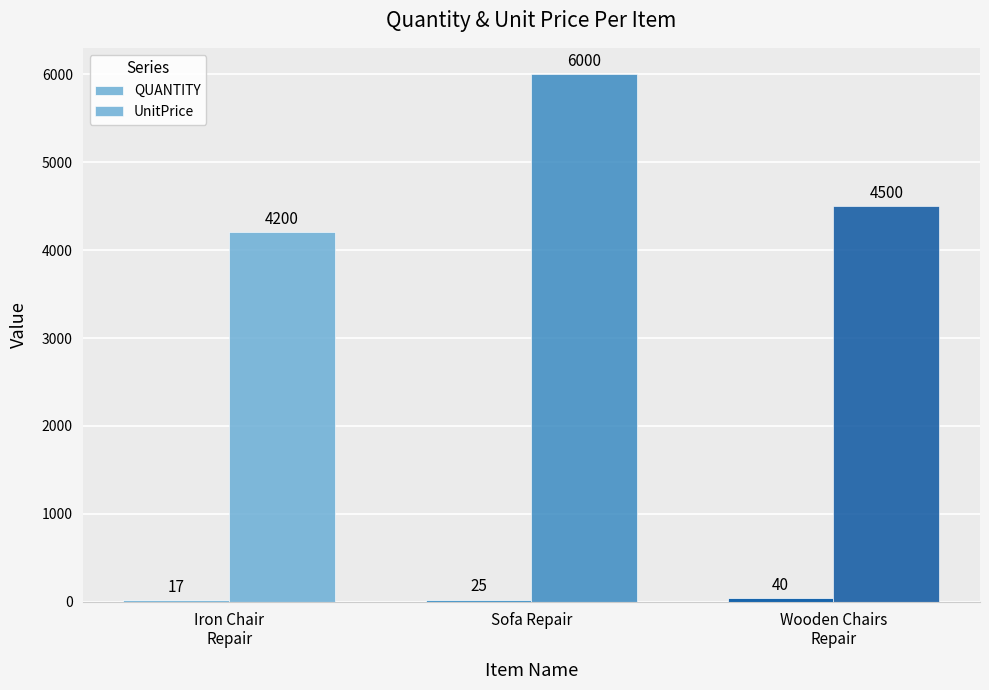

Reading right to left, extract all data points from this chart.

QUANTITY: 40	25	17
UnitPrice: 4500	6000	4200